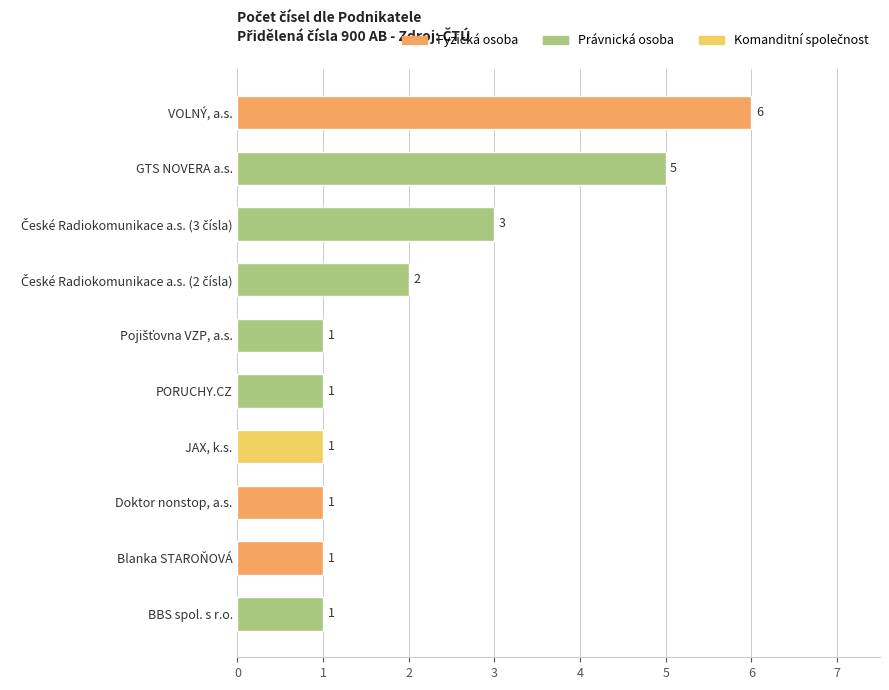

Which category has the highest value across all series?

VOLNÝ, a.s.